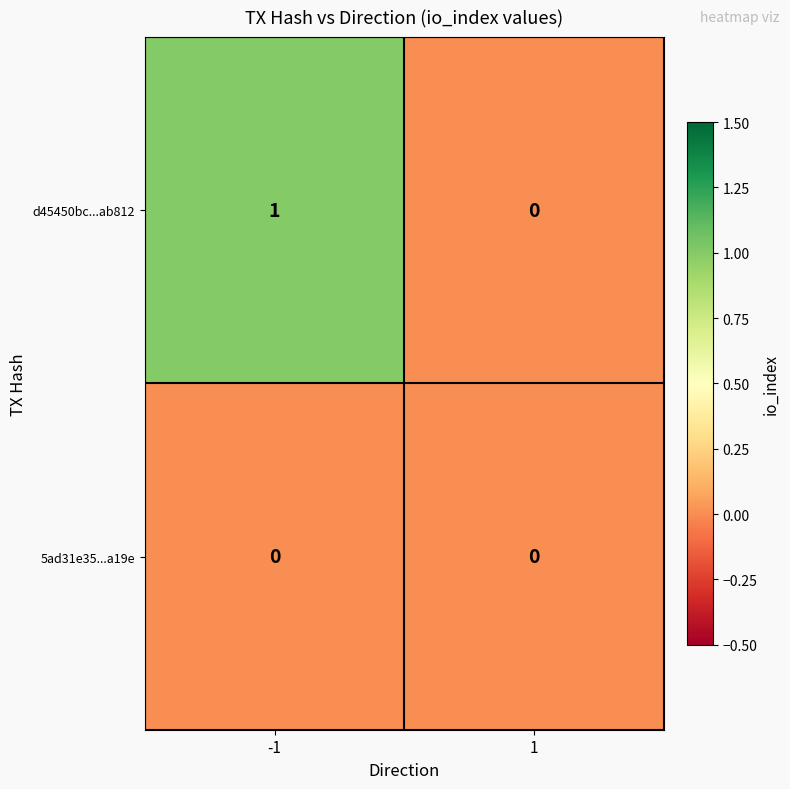

Reading left to right, what are all the values shown in this chart?

d45450bc...ab812: -1=1	1=0
5ad31e35...a19e: -1=0	1=0